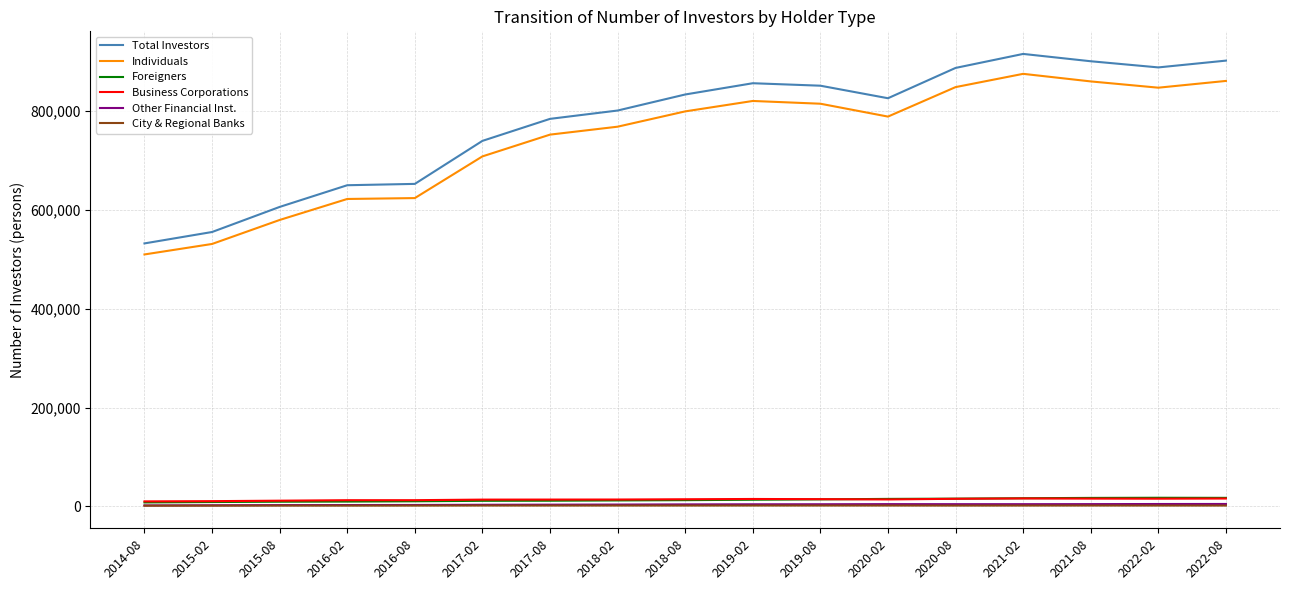

Count the number of data series in this chart.

6